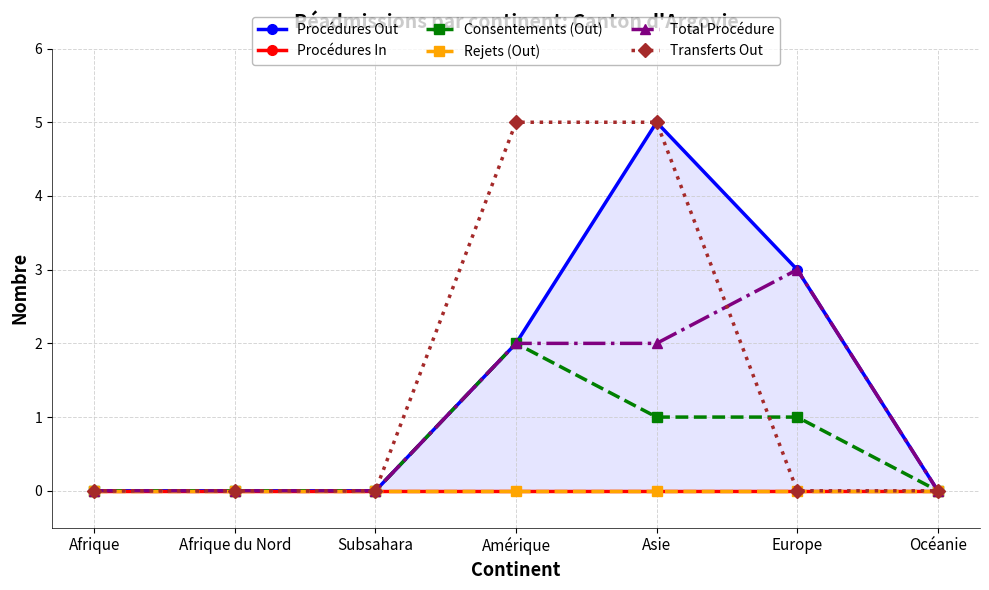

True or false: Total Procédure has more than 1 interior local peaks.

False